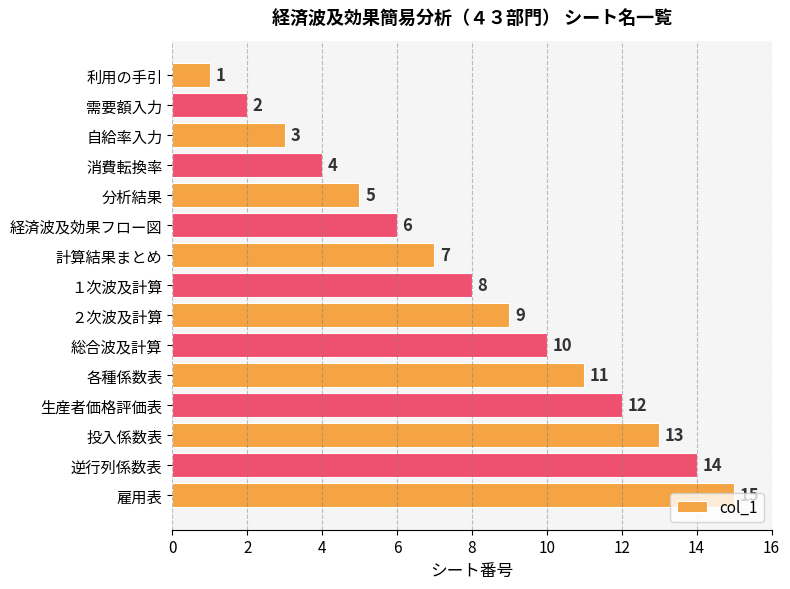

Rank the categories by value from lowest to highest.

利用の手引, 需要額入力, 自給率入力, 消費転換率, 分析結果, 経済波及効果フロー図, 計算結果まとめ, １次波及計算, ２次波及計算, 総合波及計算, 各種係数表, 生産者価格評価表, 投入係数表, 逆行列係数表, 雇用表